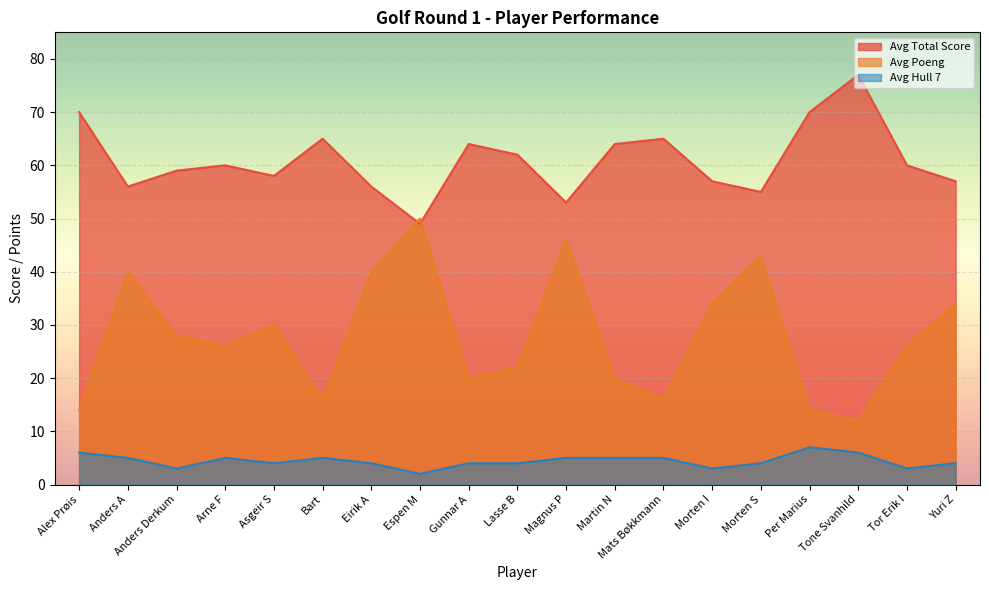

Rank the series by their maximum value, from highest to lowest.

Avg Total Score, Avg Poeng, Avg Hull 7